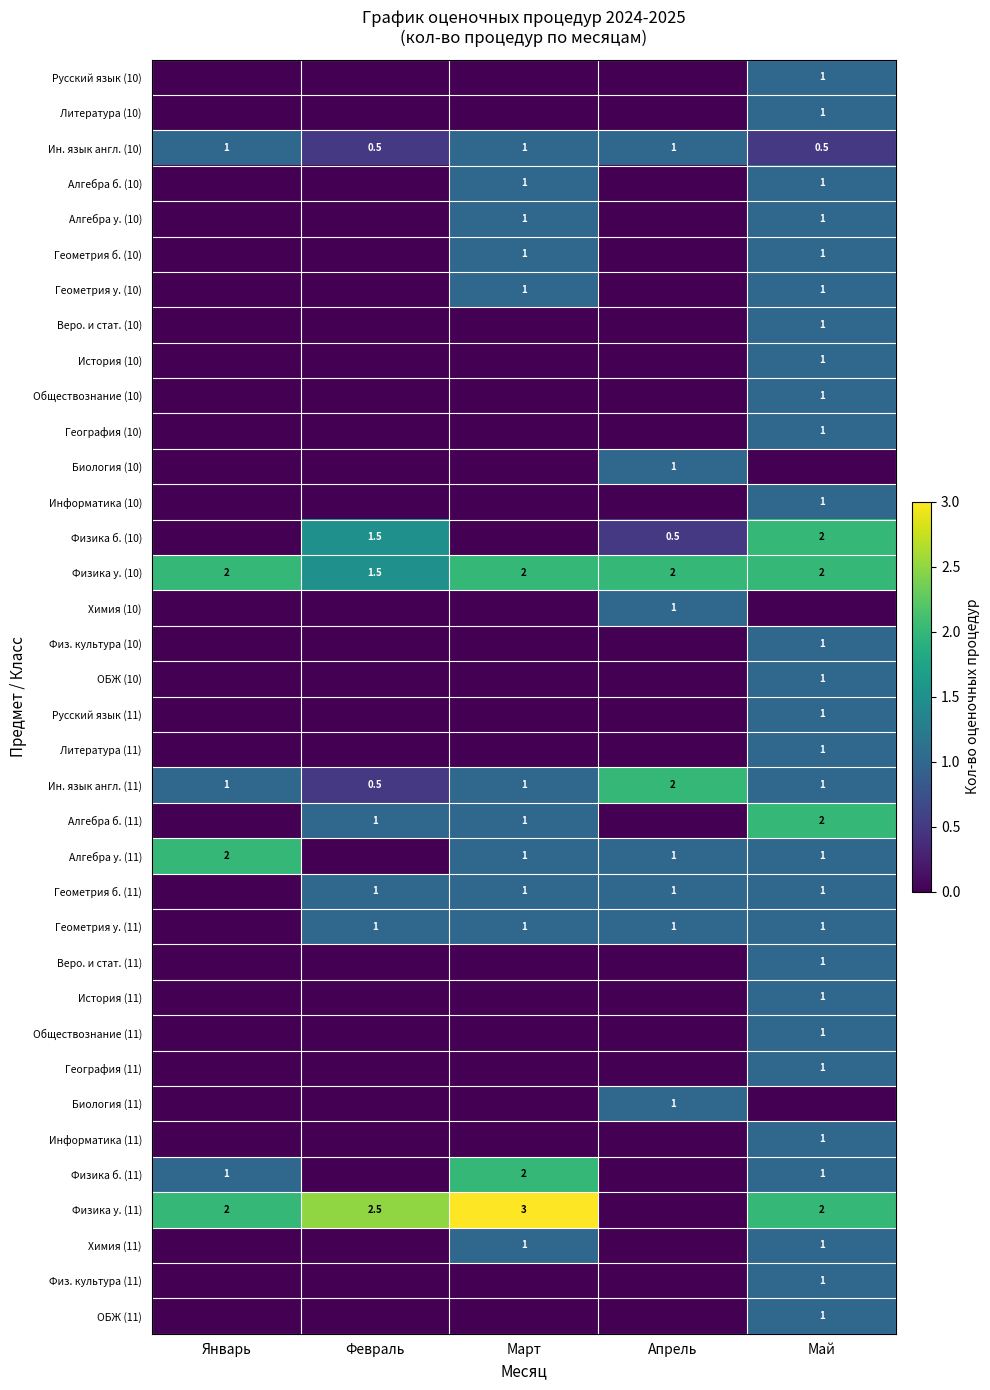

The value of Биология (11) at Апрель is 1.0. True or false?

True